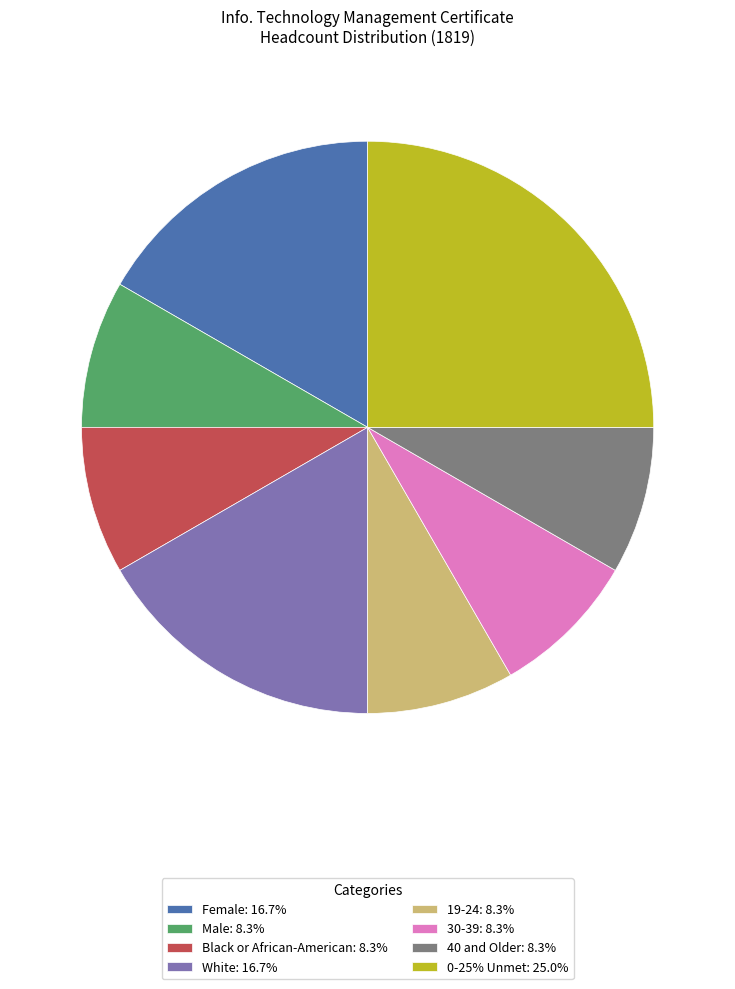

Approximately how many times larger is the value at Male: 8.3% compared to 40 and Older: 8.3%?

1.0